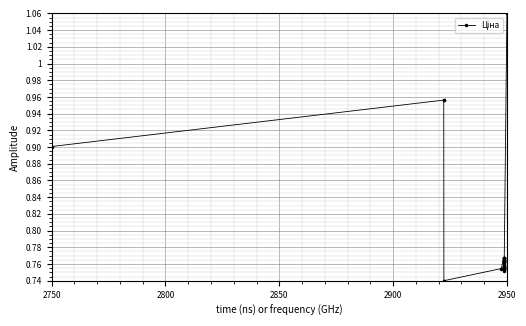

Count the values in the range 0 to 1.

36